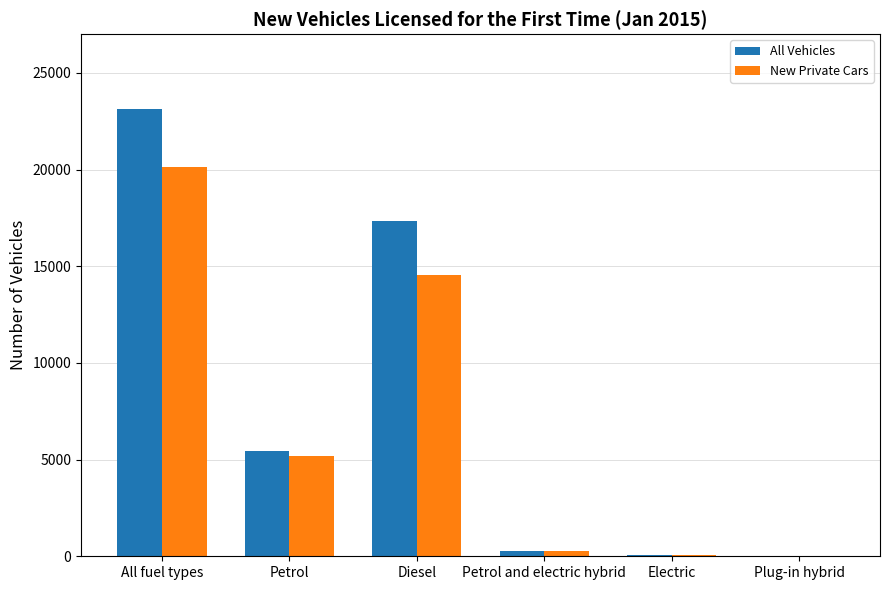

The All Vehicles series shows 17334 at Diesel. True or false?

True